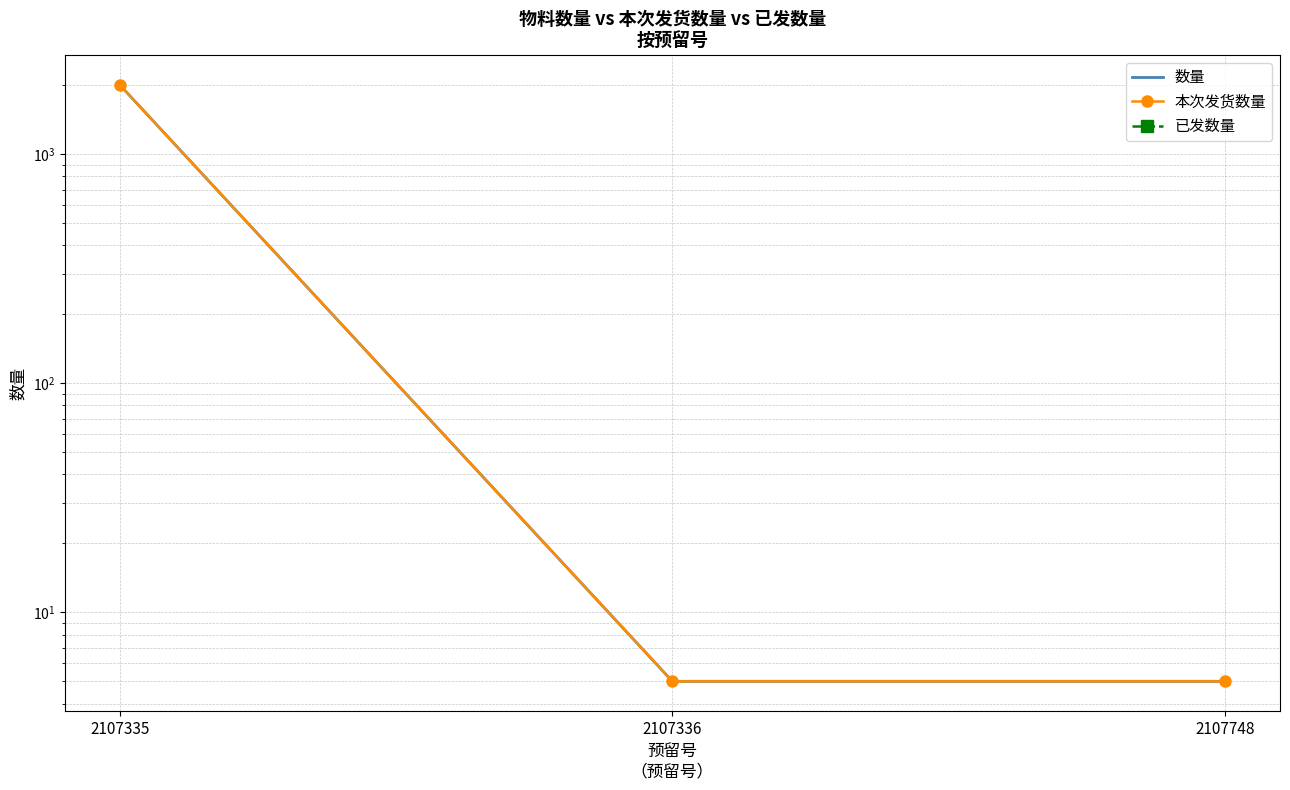

How many 本次发货数量 values are between 5 and 2000?

3